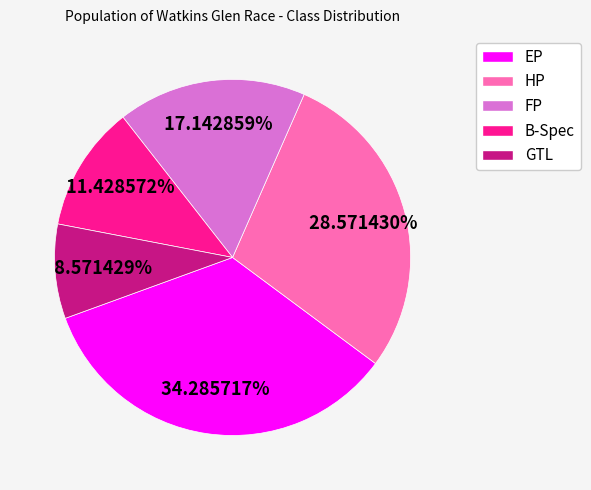

Approximately how many times larger is the value at B-Spec compared to EP?

0.3